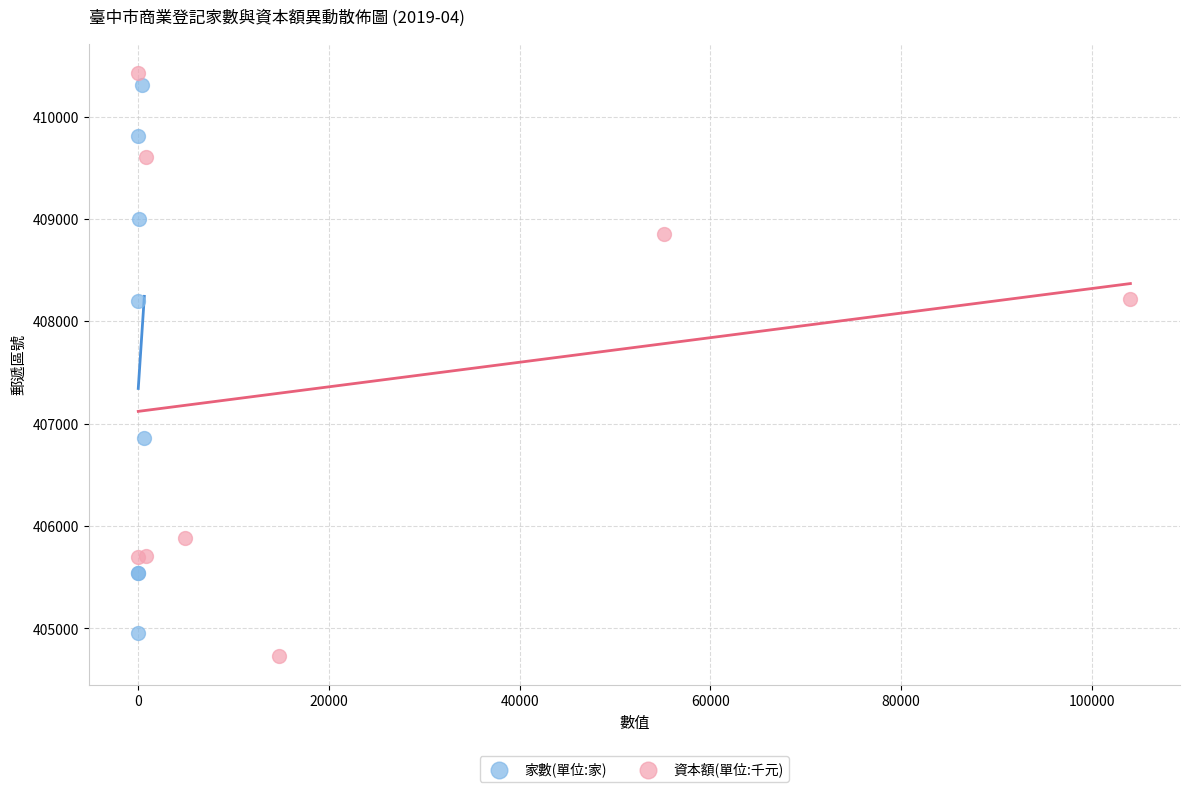

Which series has the largest Y range (max minus min)?

資本額(單位:千元)